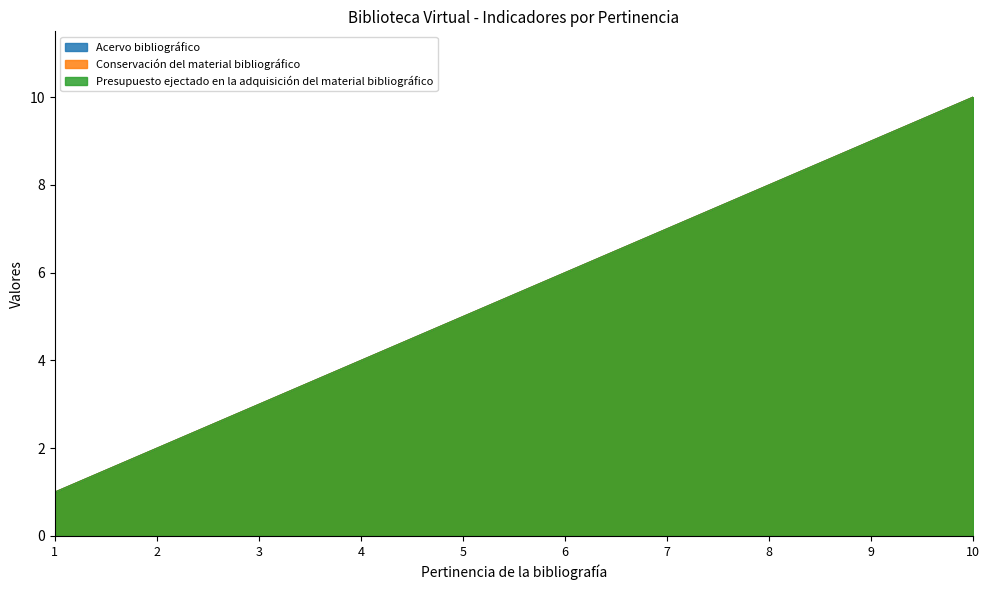

True or false: Acervo bibliográfico and Conservación del material bibliográfico cross at least once.

False